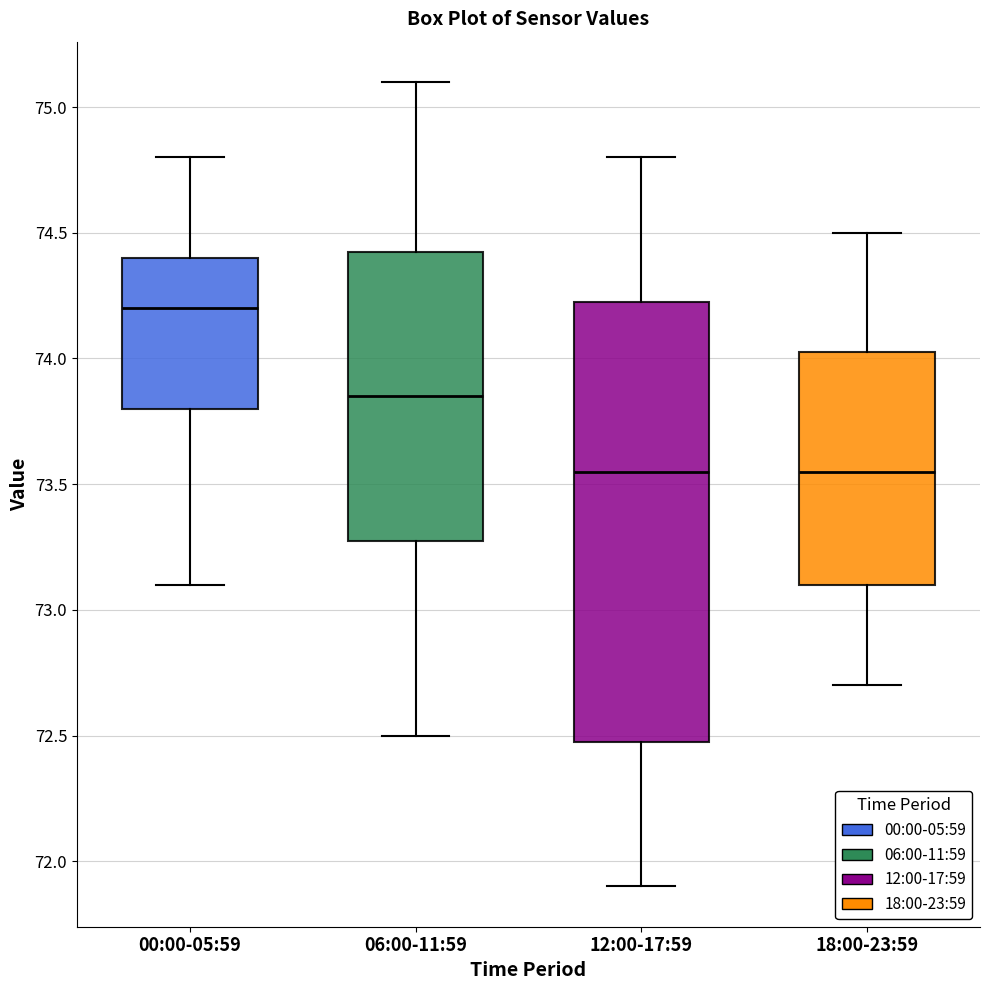

Comparing the boxes themselves (not the whiskers), which one is the tallest?

12:00-17:59